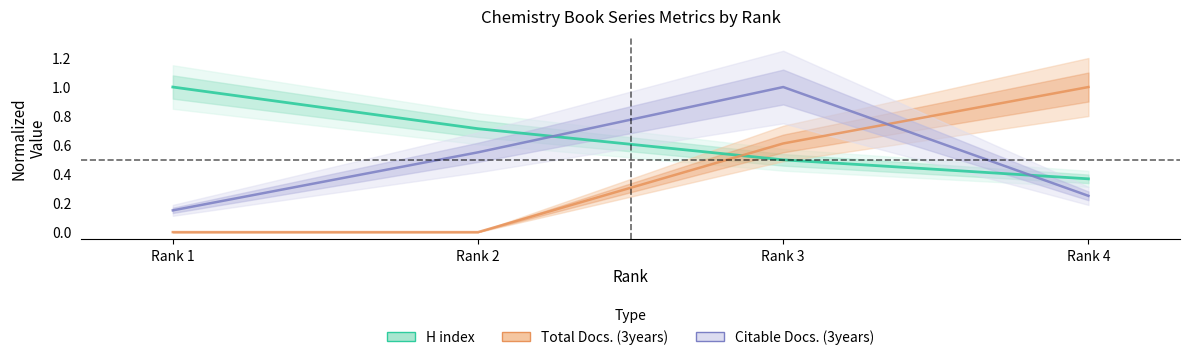

What is the average value of the Citable Docs. (3years) series?

0.5